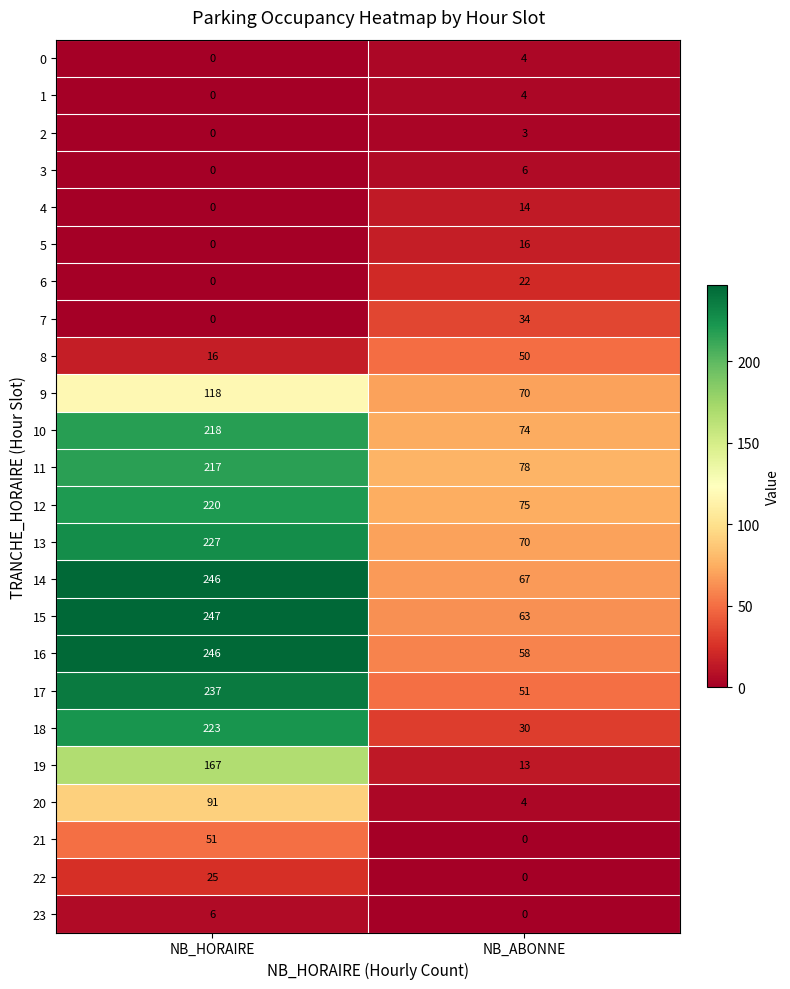

Which series has the largest total across all categories?

14